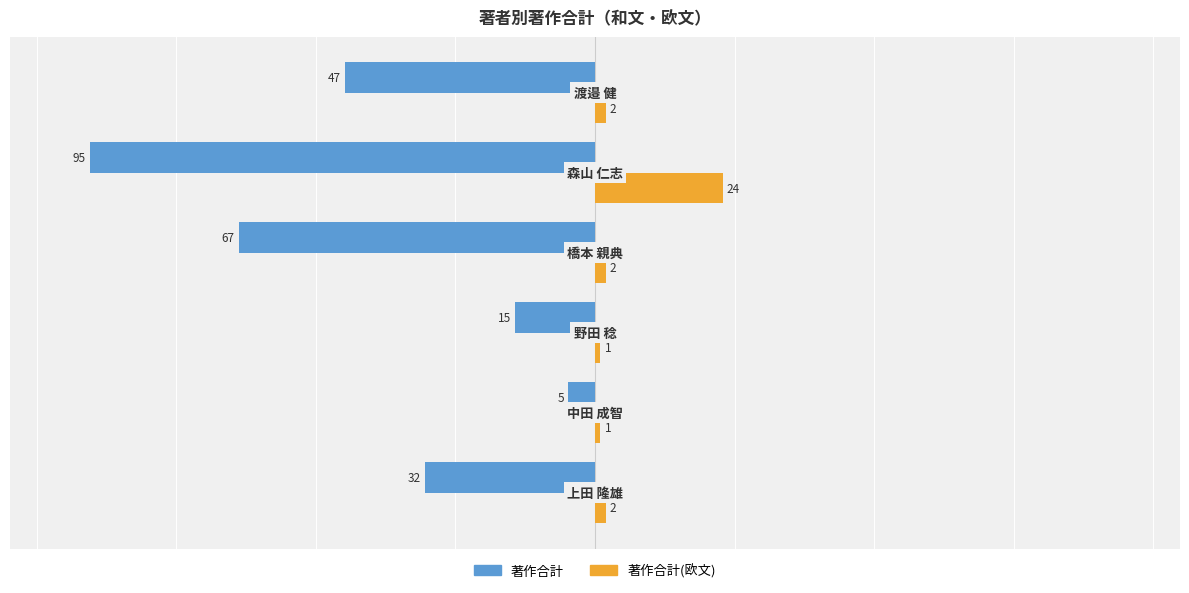

Which series has the largest total across all categories?

著作合計(欧文)